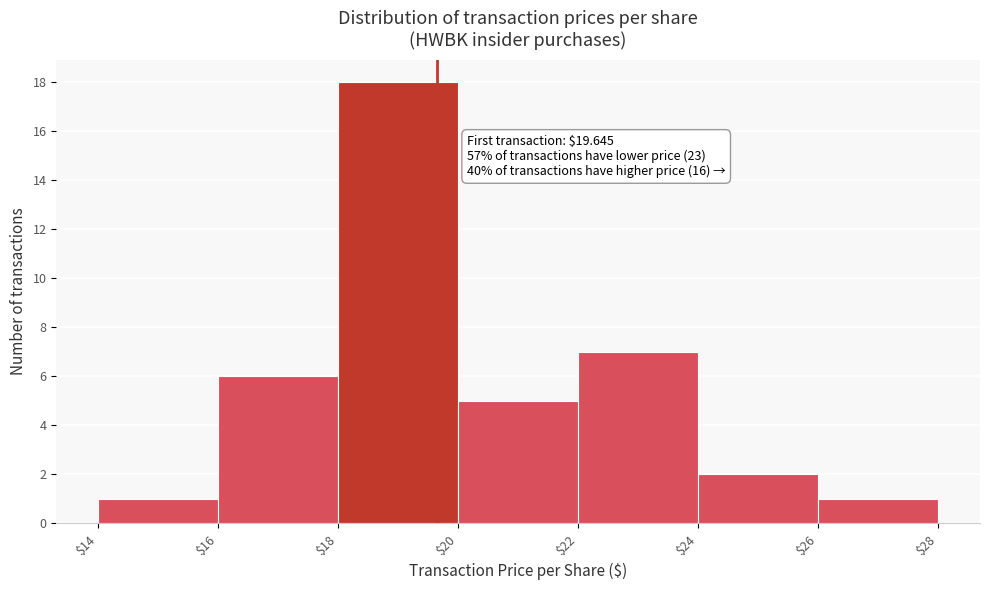

Over which range of the x-axis is the bar tallest?

$18 to $20